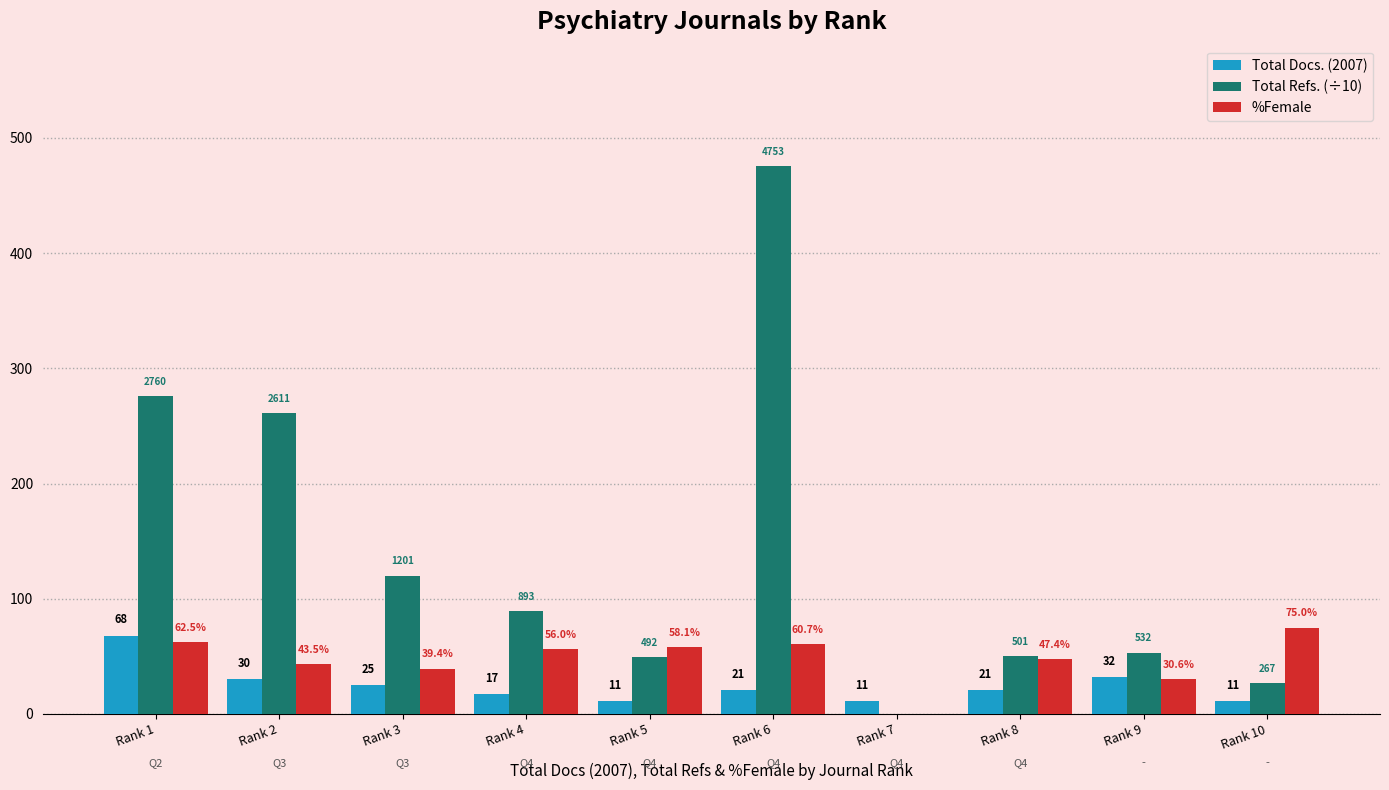

Read the Total Docs. (2007) value at Rank 10.

11.0